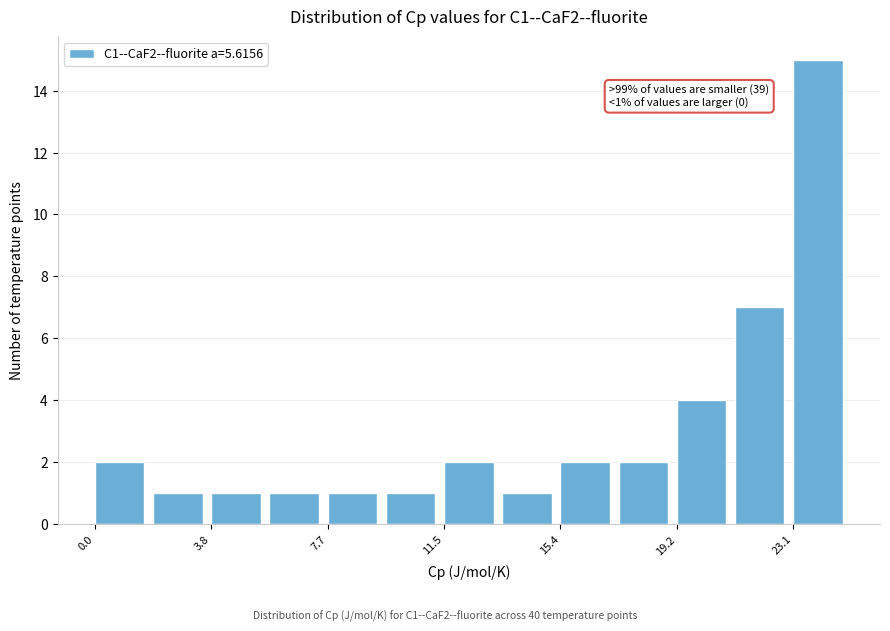

Read against the x-axis, roughly where is the centre of the tallest bar?

24.0